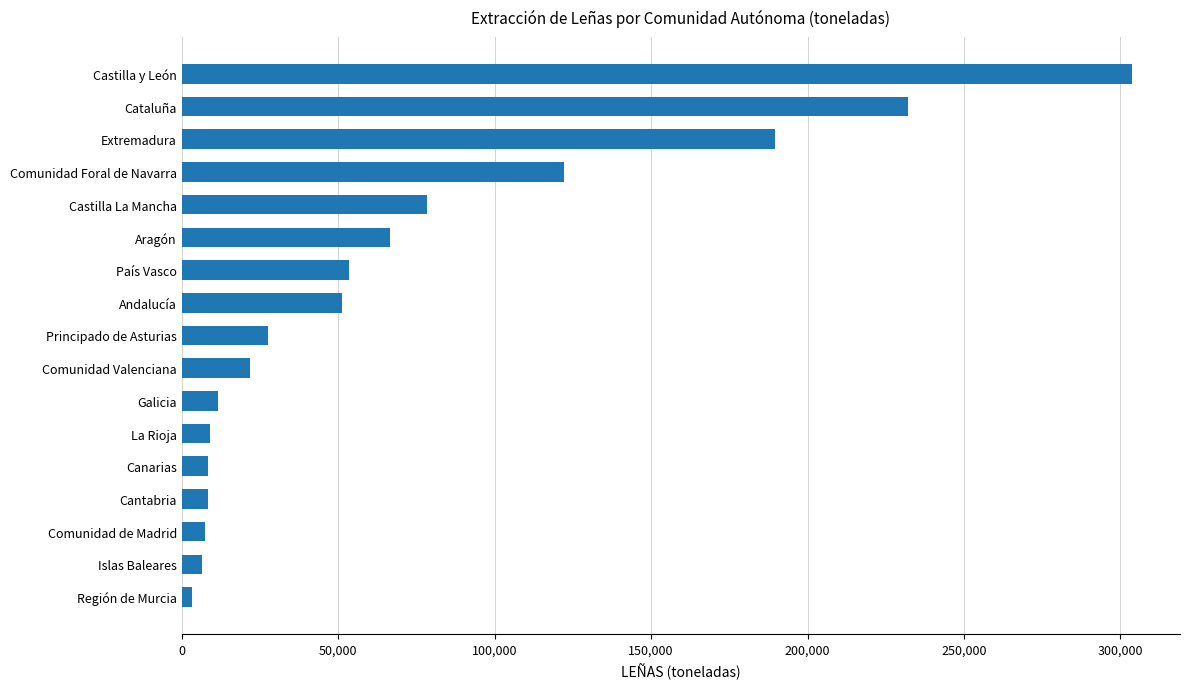

Are the bars grouped side by side (vs. stacked)?

No